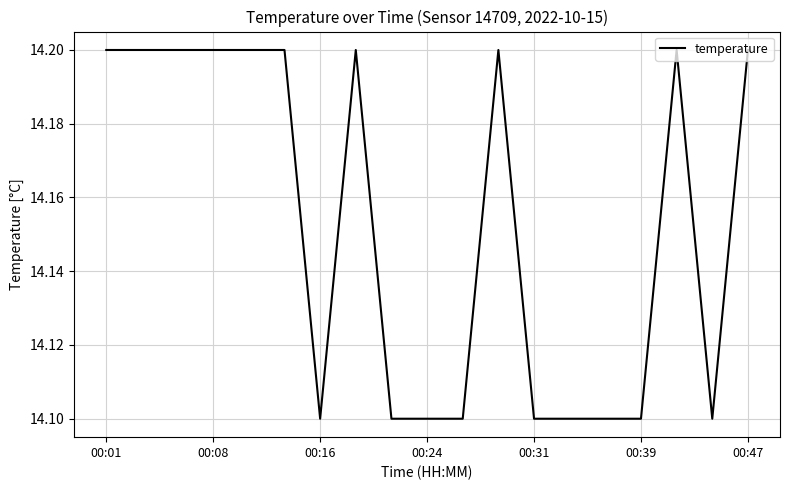

What is the maximum value shown in the chart?

14.2